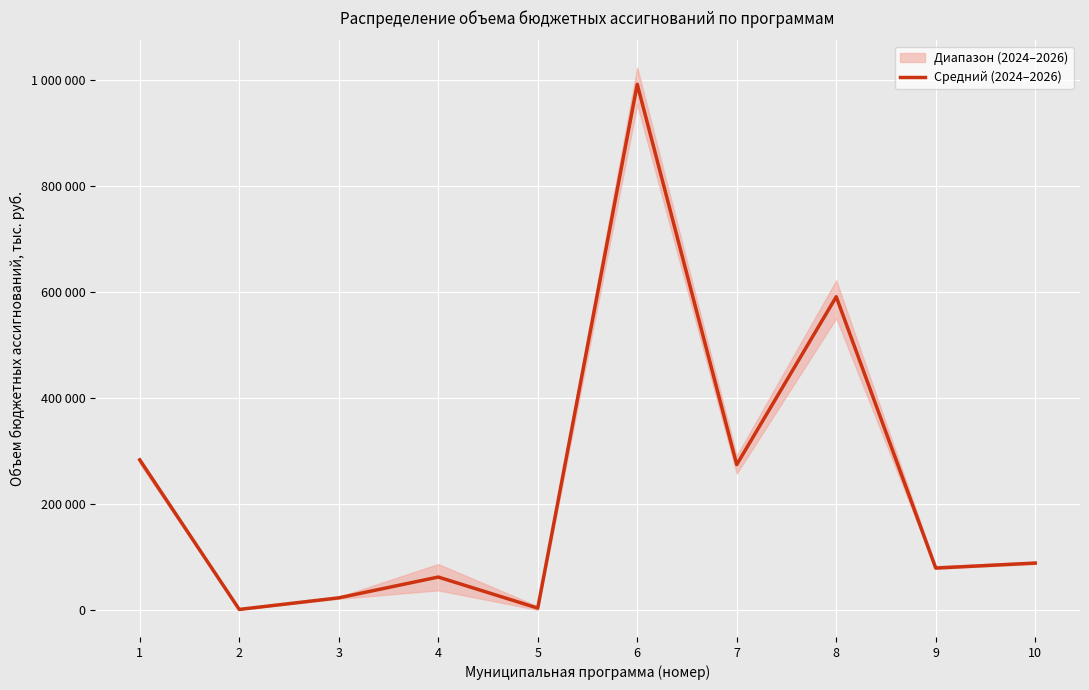

What is the maximum value shown in the chart?

992020.7